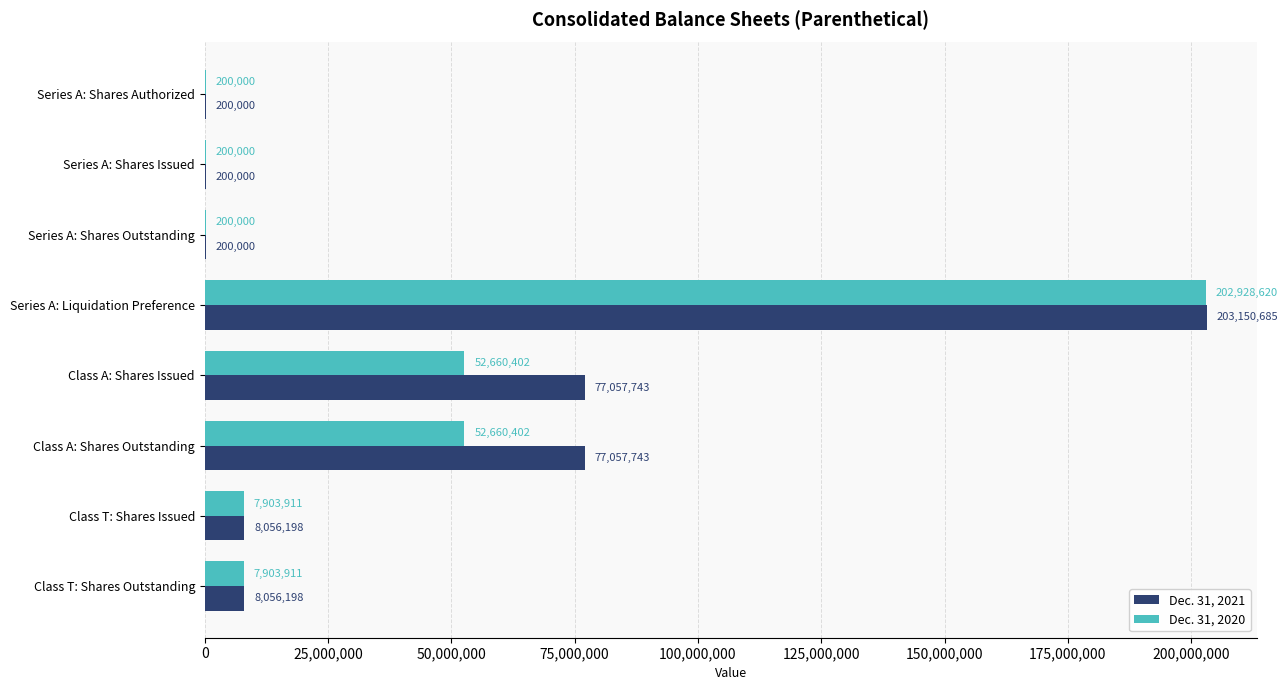

Read the Dec. 31, 2020 value at Class T: Shares Outstanding.

7903911